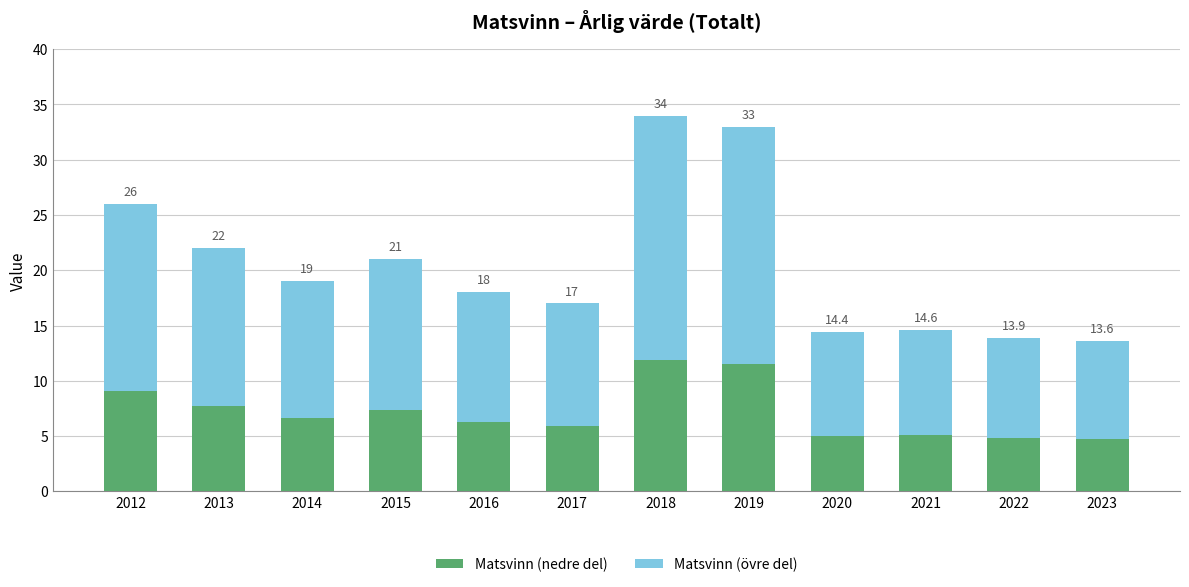

How many bars are there in total?

12